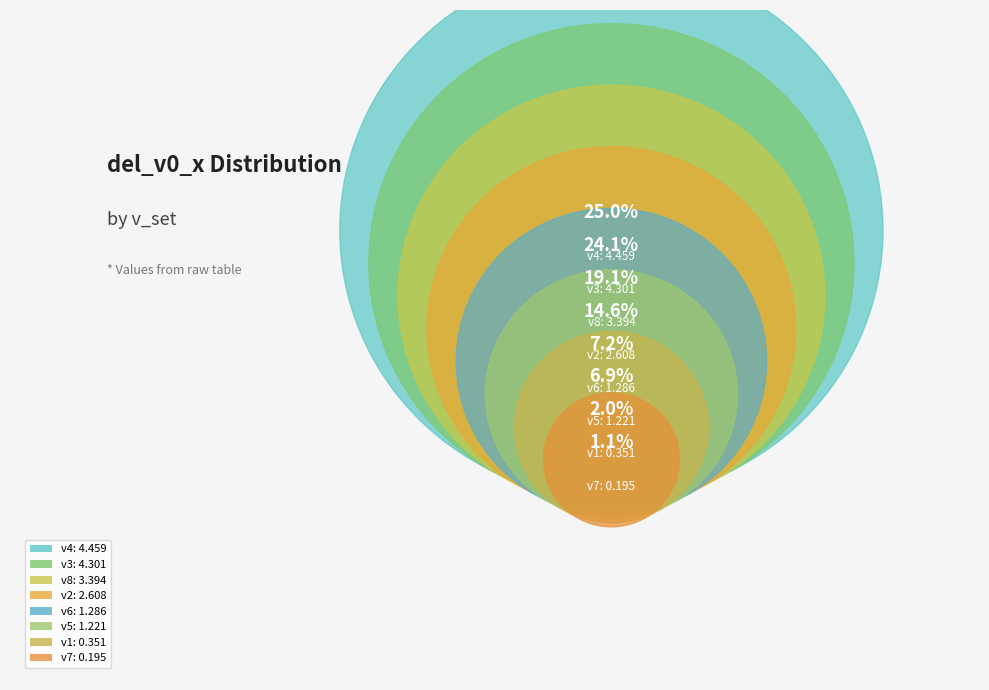

To the nearest percent, what is the average slice percentage?

12%